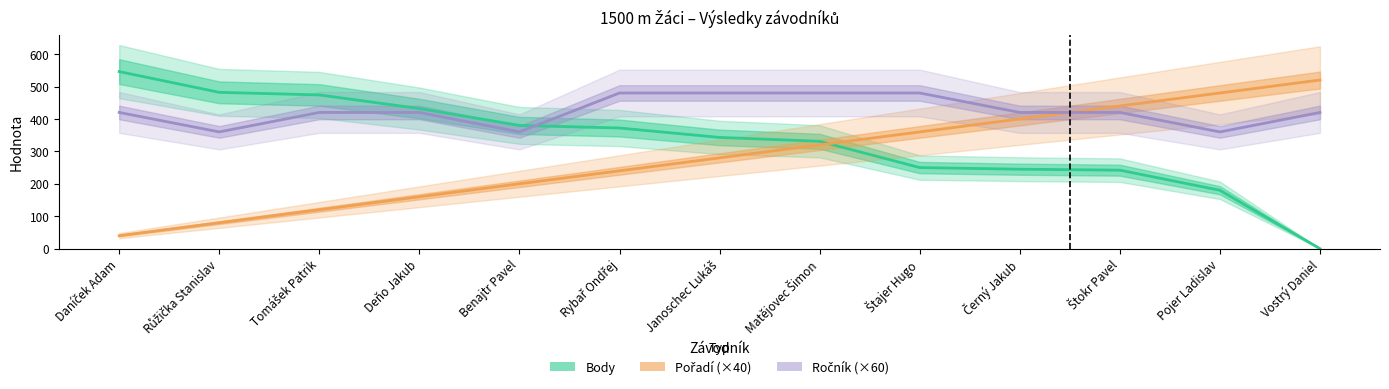

Is this an area chart (filled region under the line)?

No